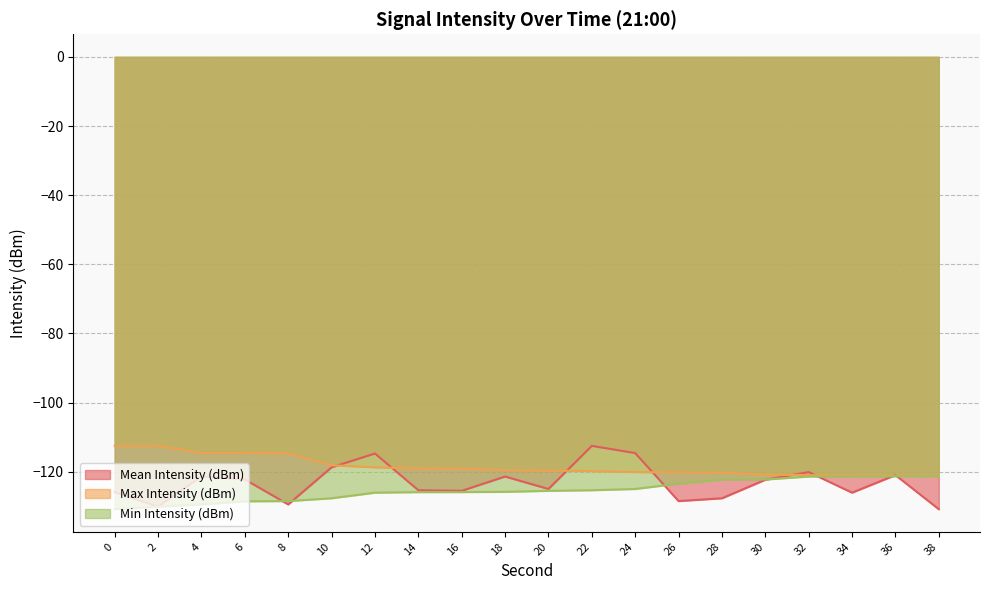

What is the maximum value for Max Intensity (dBm)?

-112.5